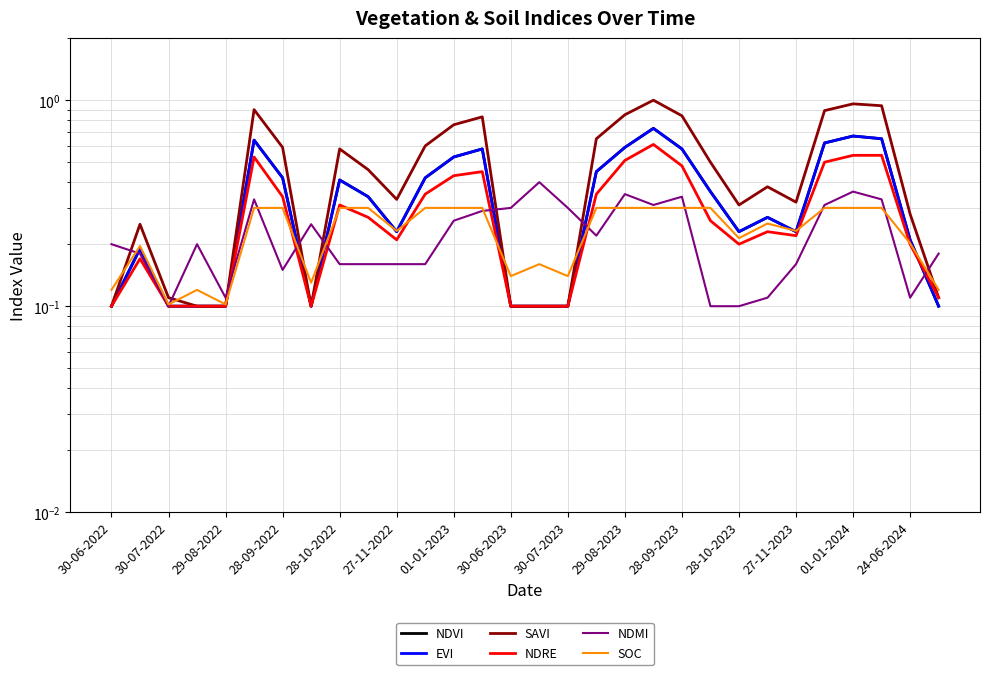

Between which two adjacent categories do EVI and NDMI first intersect?

30-06-2022 and 30-07-2022